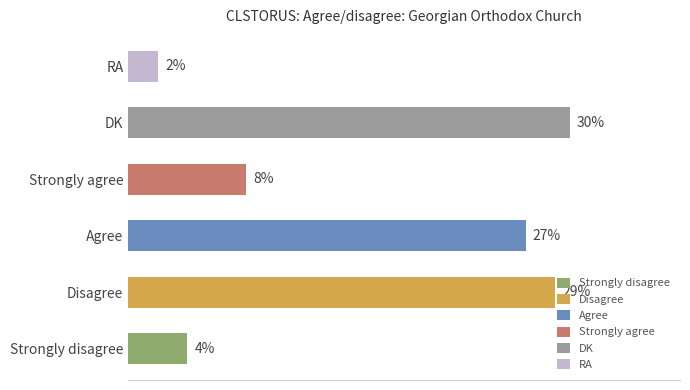

Reading left to right, list all the values displayed in this chart.

4	29	27	8	30	2